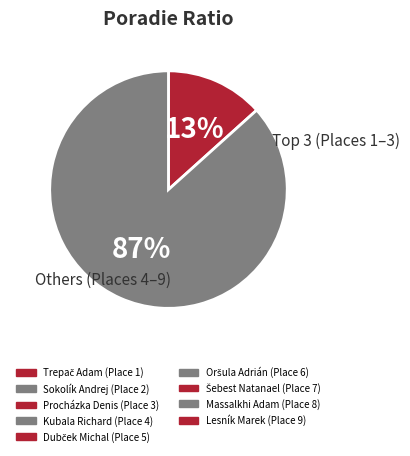

To the nearest percent, what is the average slice percentage?

50%